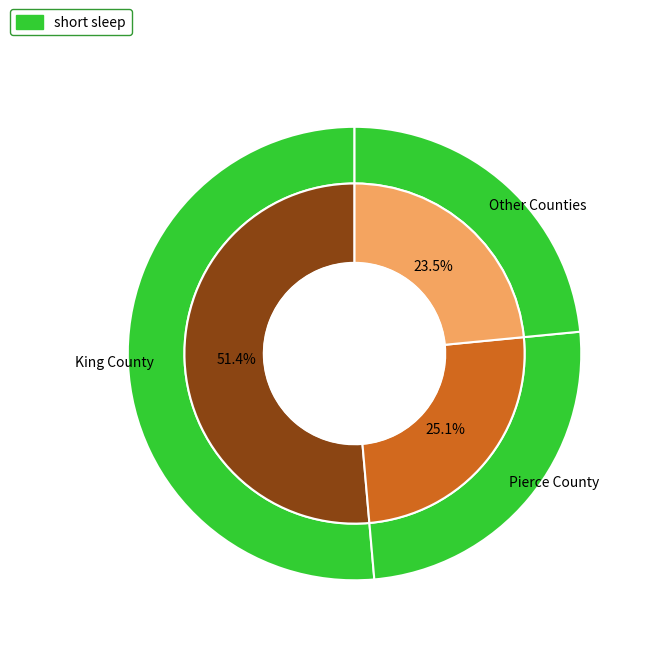

To the nearest percent, what percentage of the pie is King County?

51%